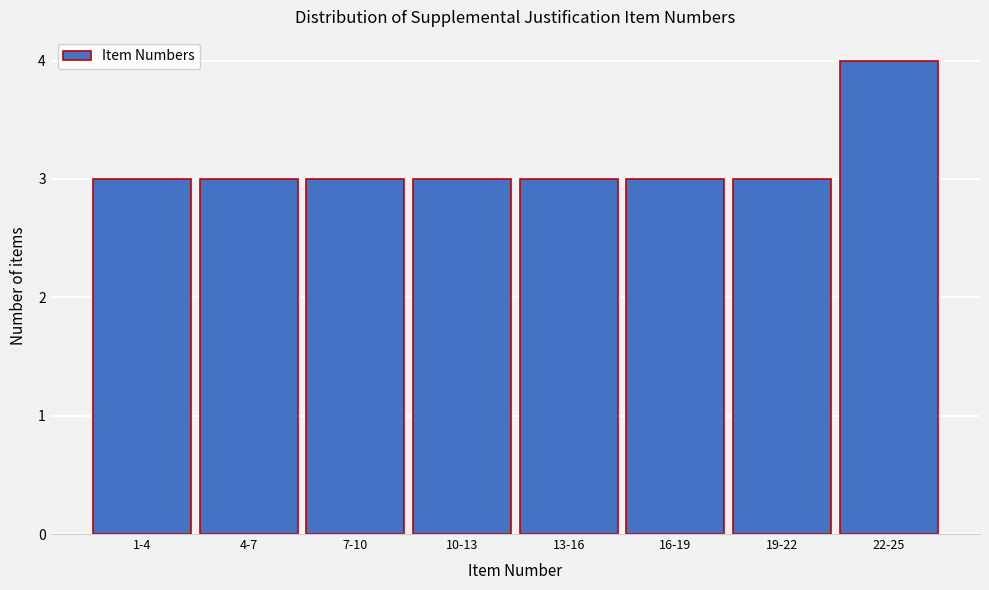

Reading left to right, extract all data points from this chart.

1-4=3	4-7=3	7-10=3	10-13=3	13-16=3	16-19=3	19-22=3	22-25=4